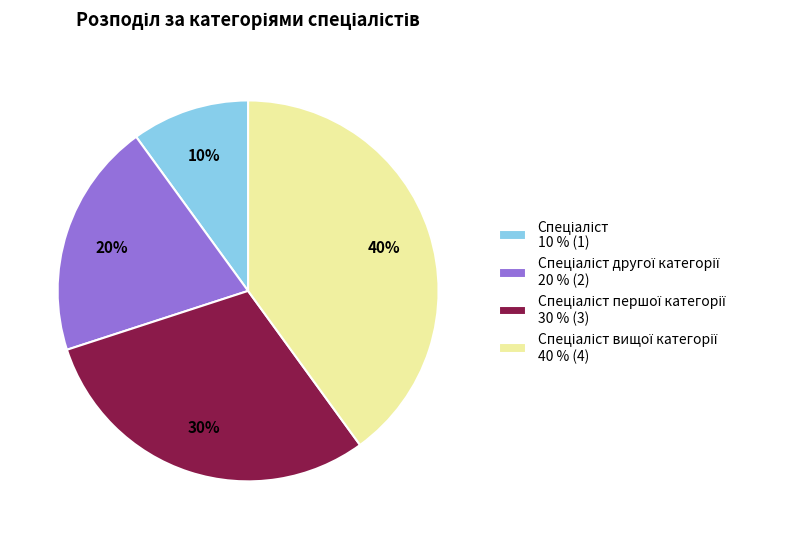

Does any single category account for the majority?

No